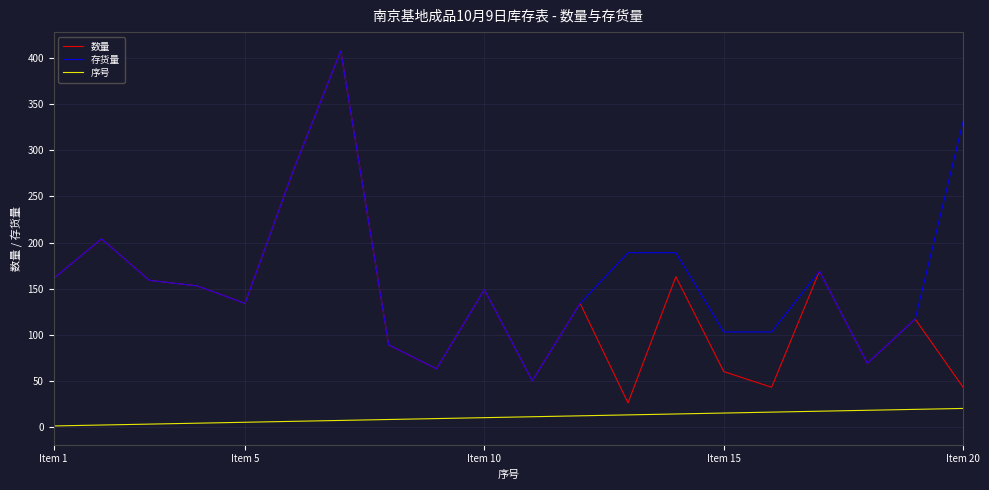

True or false: 数量 has more than 2 interior local peaks.

True